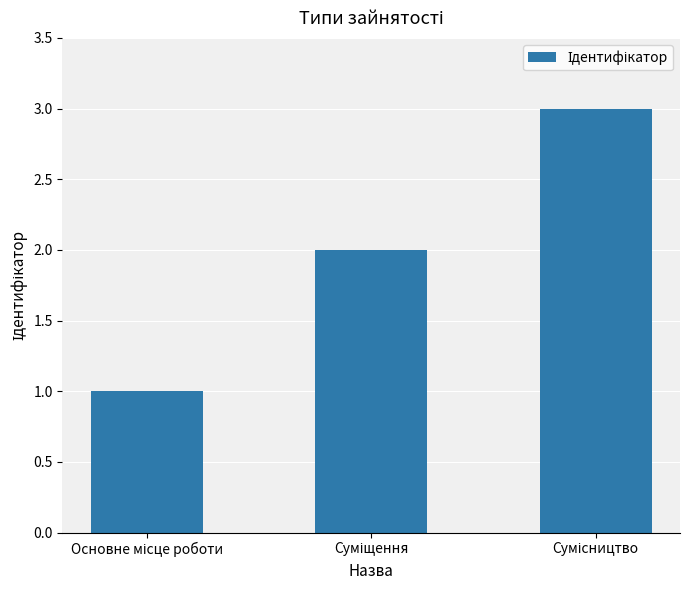

What is the sum of all values?

6